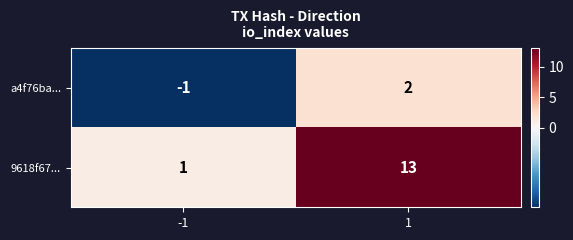

The value of 9618f67... at 1 is 13. True or false?

True